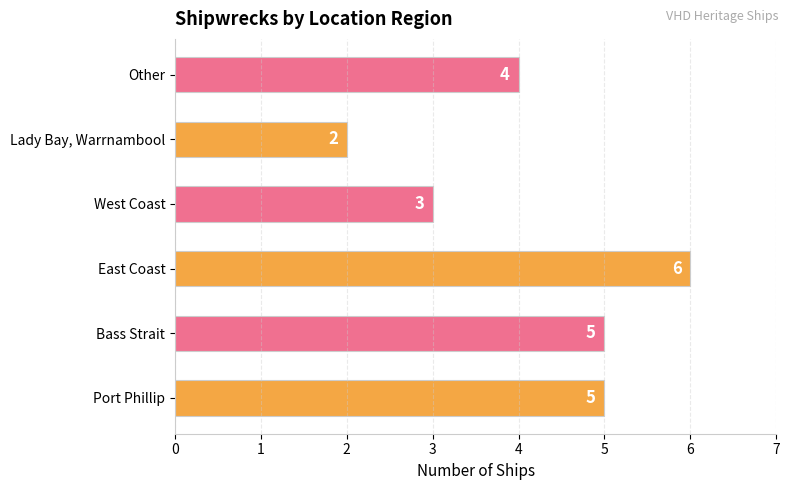

What is the ratio of the value at Lady Bay, Warrnambool to the value at East Coast?

0.3